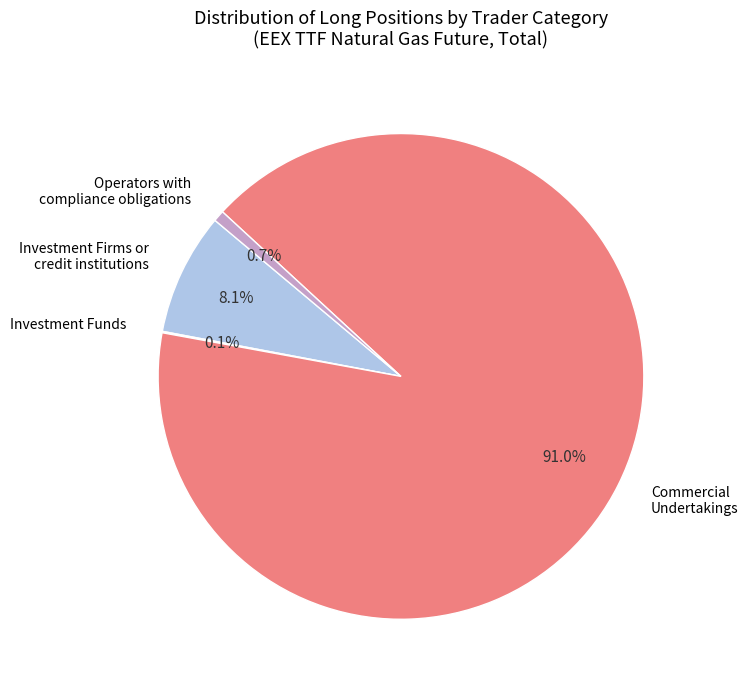

Is there any slice that represents more than half of the pie?

Yes